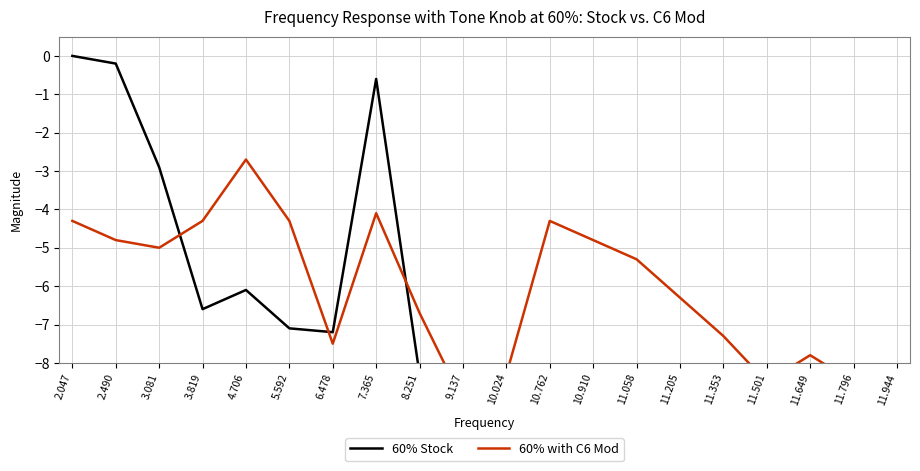

List the labels in order of 60% Stock value, smallest first.

10.024, 10.762, 10.910, 11.058, 11.796, 9.137, 11.944, 11.205, 11.649, 11.353, 11.501, 8.251, 6.478, 5.592, 3.819, 4.706, 3.081, 7.365, 2.490, 2.047